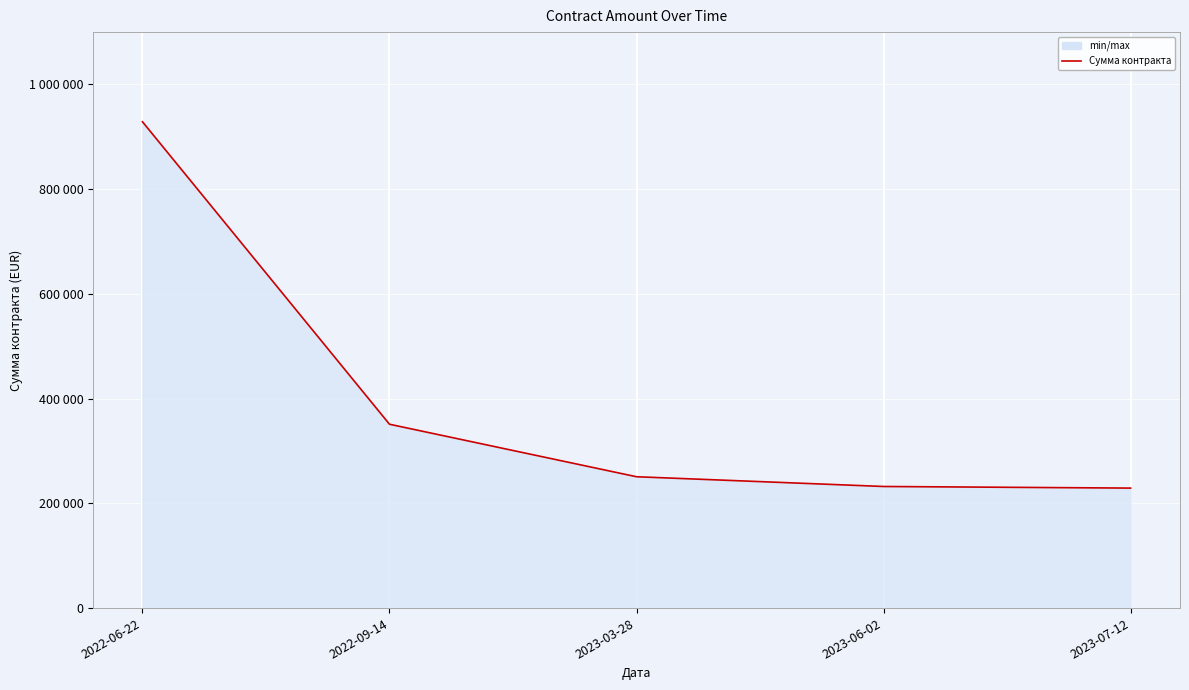

Rank the categories by value from lowest to highest.

2023-07-12, 2023-06-02, 2023-03-28, 2022-09-14, 2022-06-22